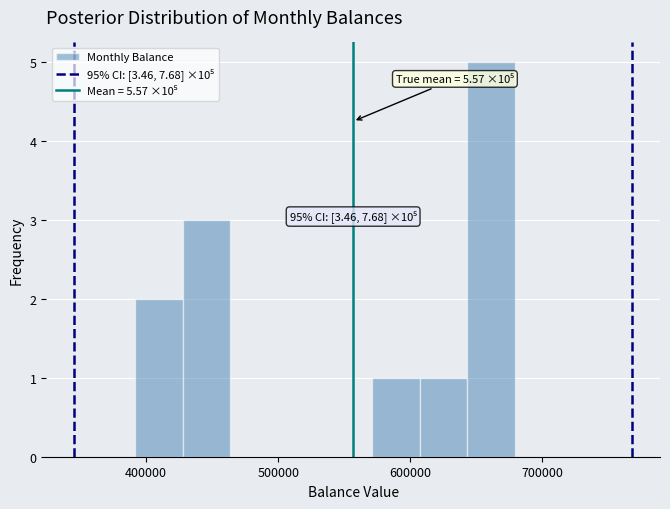

Read against the x-axis, roughly where is the centre of the tallest bar?

660000